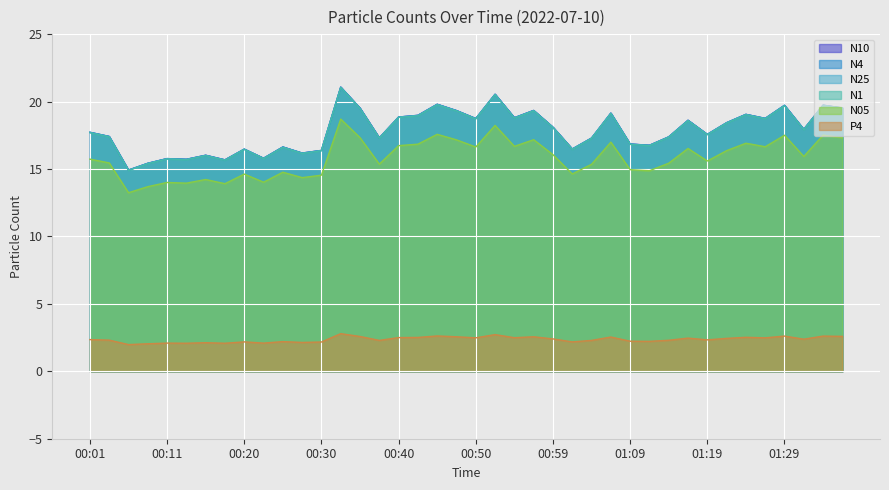

Where is the first local maximum for N05?

00:11